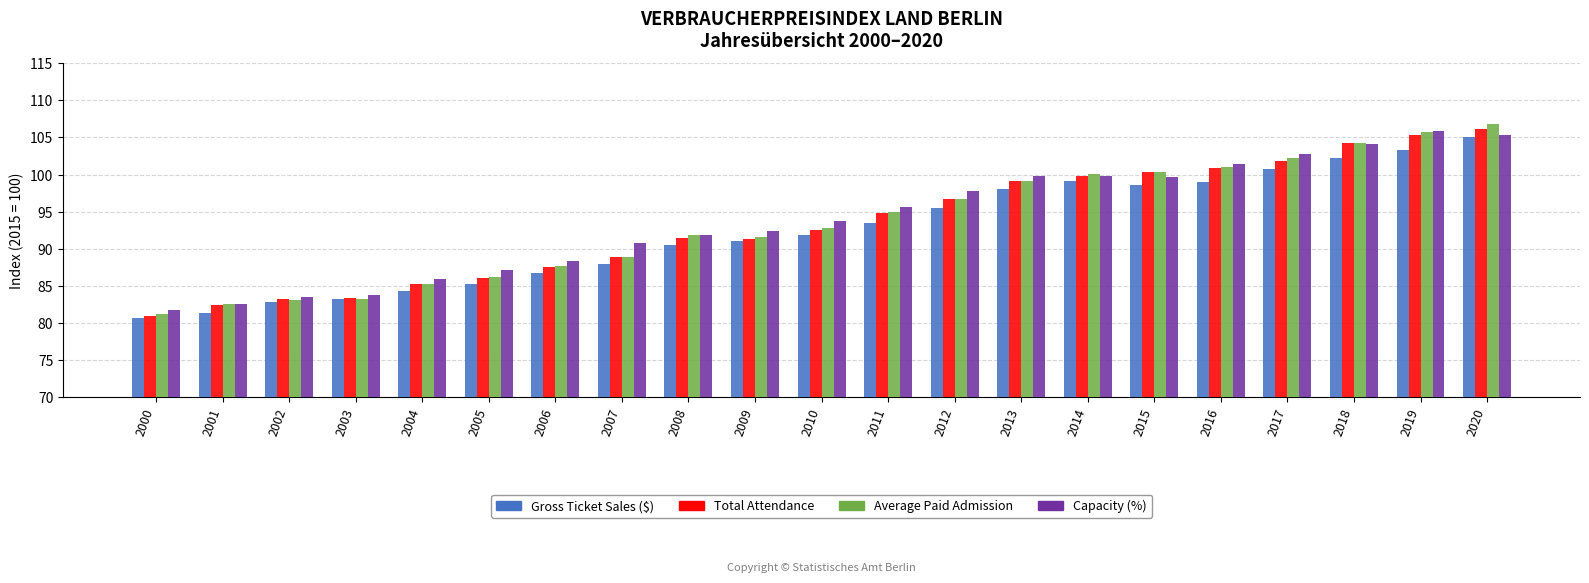

What is the value of the Average Paid Admission bar at the 21st from the left?

106.8